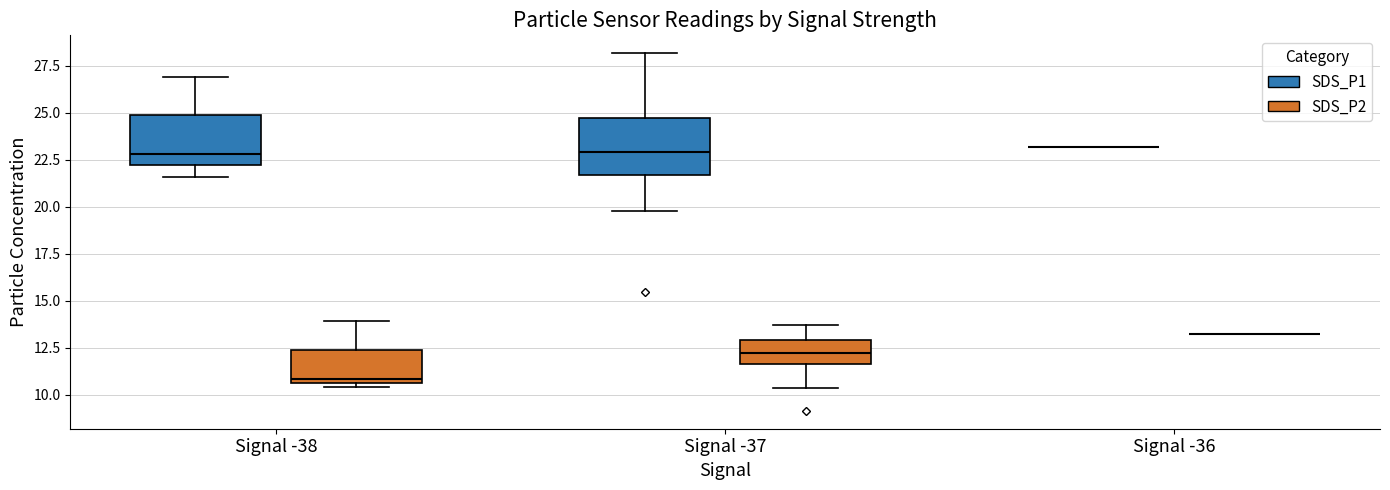

Where does the lower whisker of the box for Signal -37 (SDS_P1) end on the y-axis? The values are not printed on the chart, so give them approximately, as read against the axis.

20.0